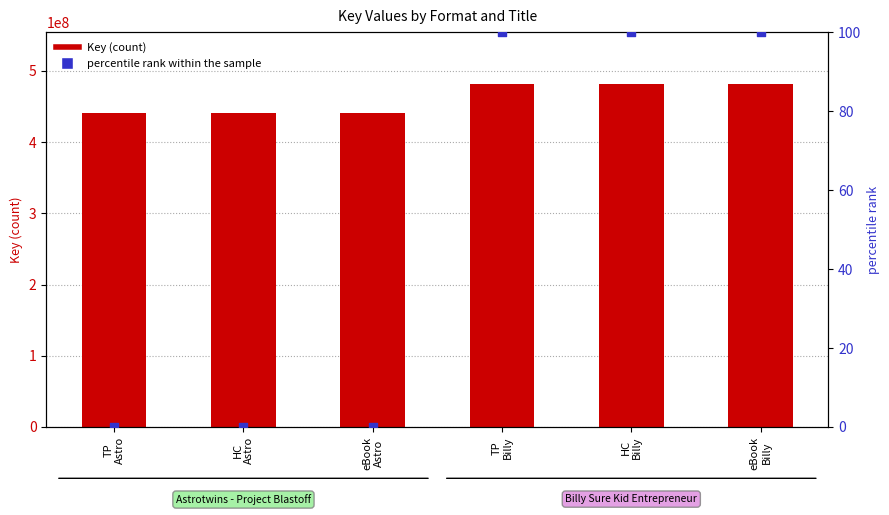

What are all the series names shown in the legend?

Key, percentile rank within the sample